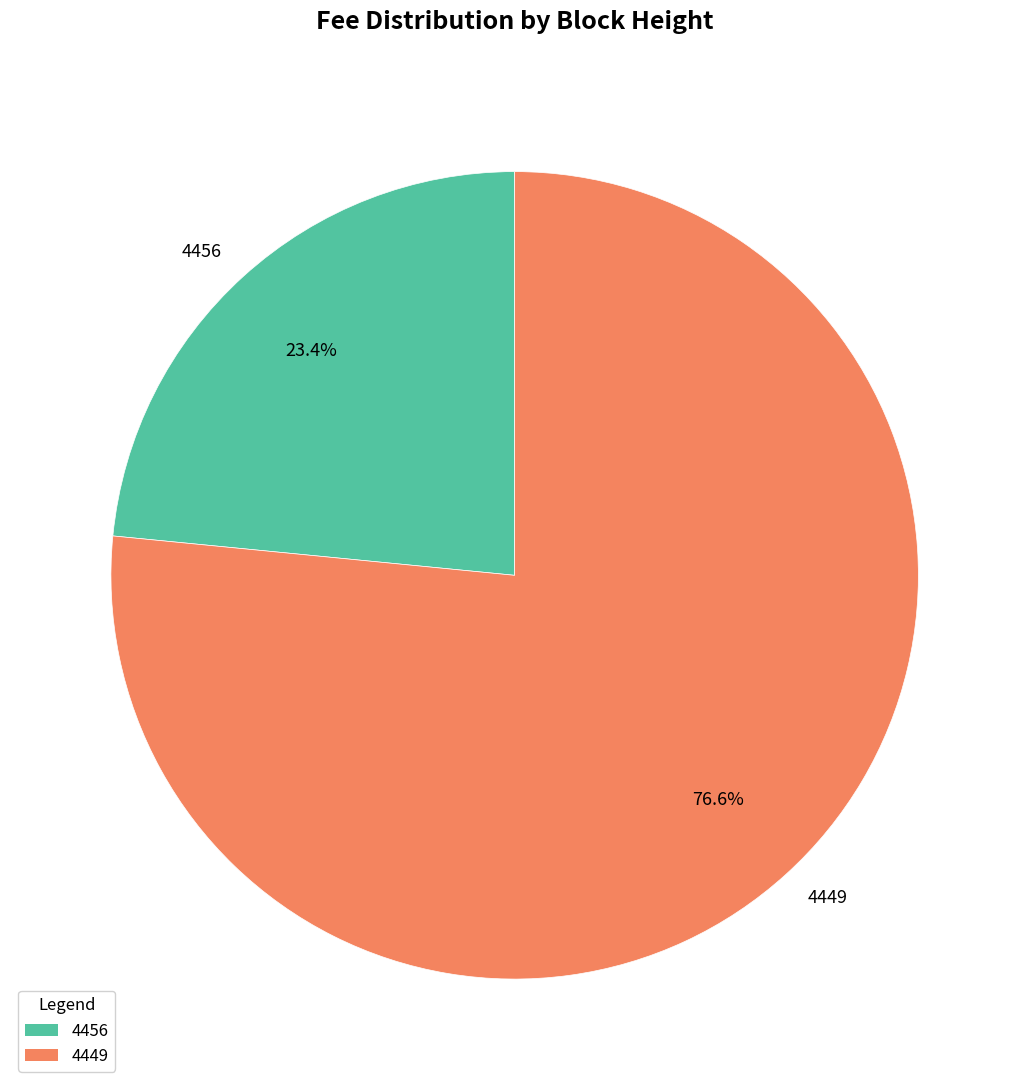

Between 4449 and 4456, which is larger?

4449